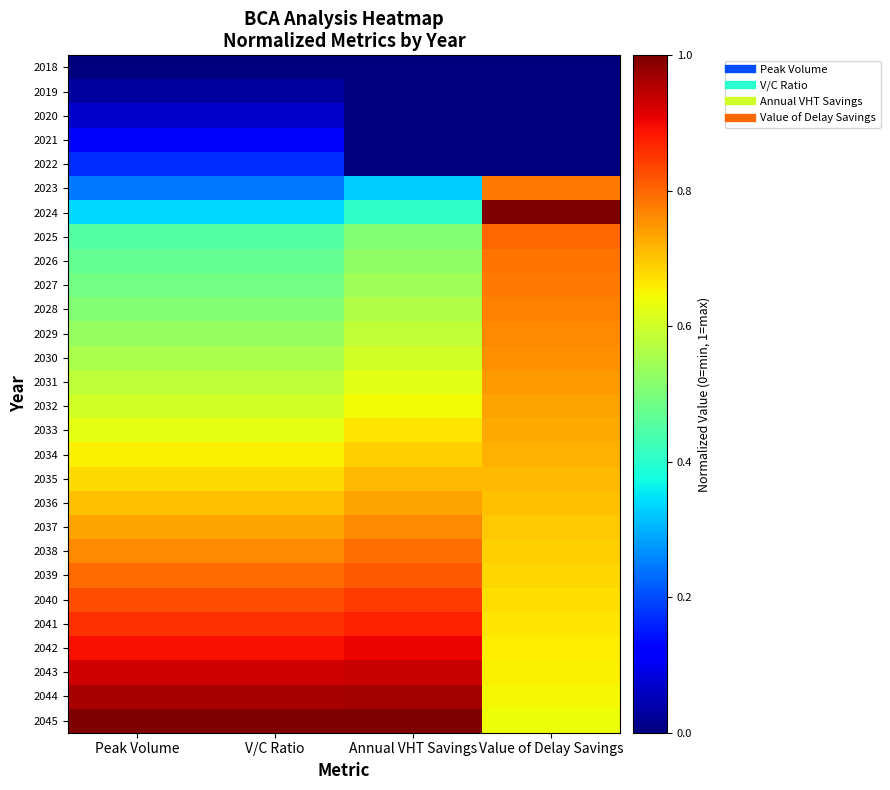

What is the spread (max minus min) of values at Annual VHT Savings?

1.0